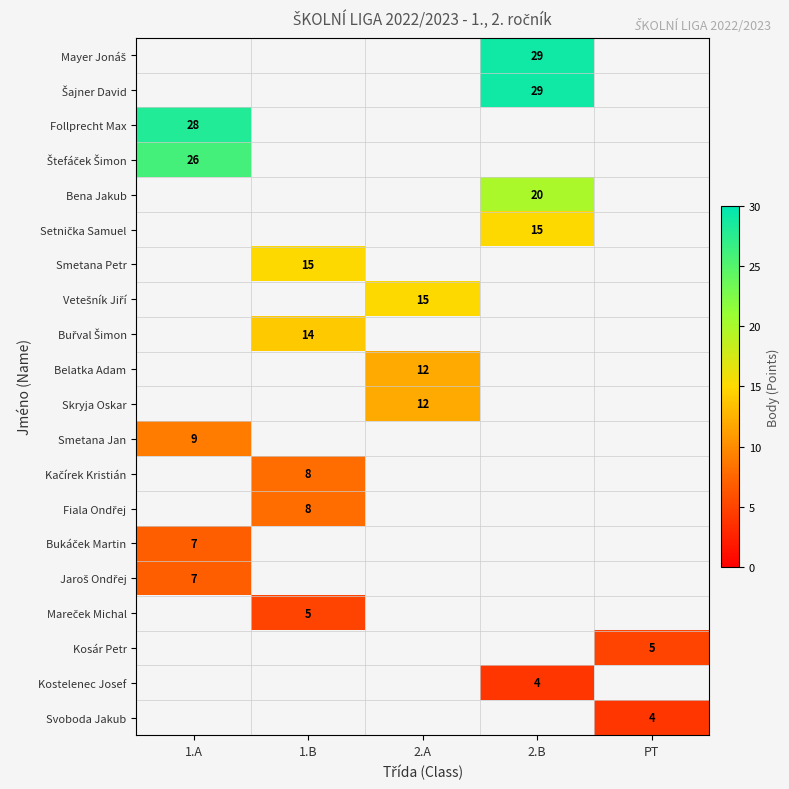

List the series in order of their overall mean, highest first.

Mayer Jonáš, Šajner David, Follprecht Max, Štefáček Šimon, Bena Jakub, Setnička Samuel, Smetana Petr, Vetešník Jiří, Buřval Šimon, Belatka Adam, Skryja Oskar, Smetana Jan, Kačírek Kristián, Fiala Ondřej, Bukáček Martin, Jaroš Ondřej, Mareček Michal, Kosár Petr, Kostelenec Josef, Svoboda Jakub